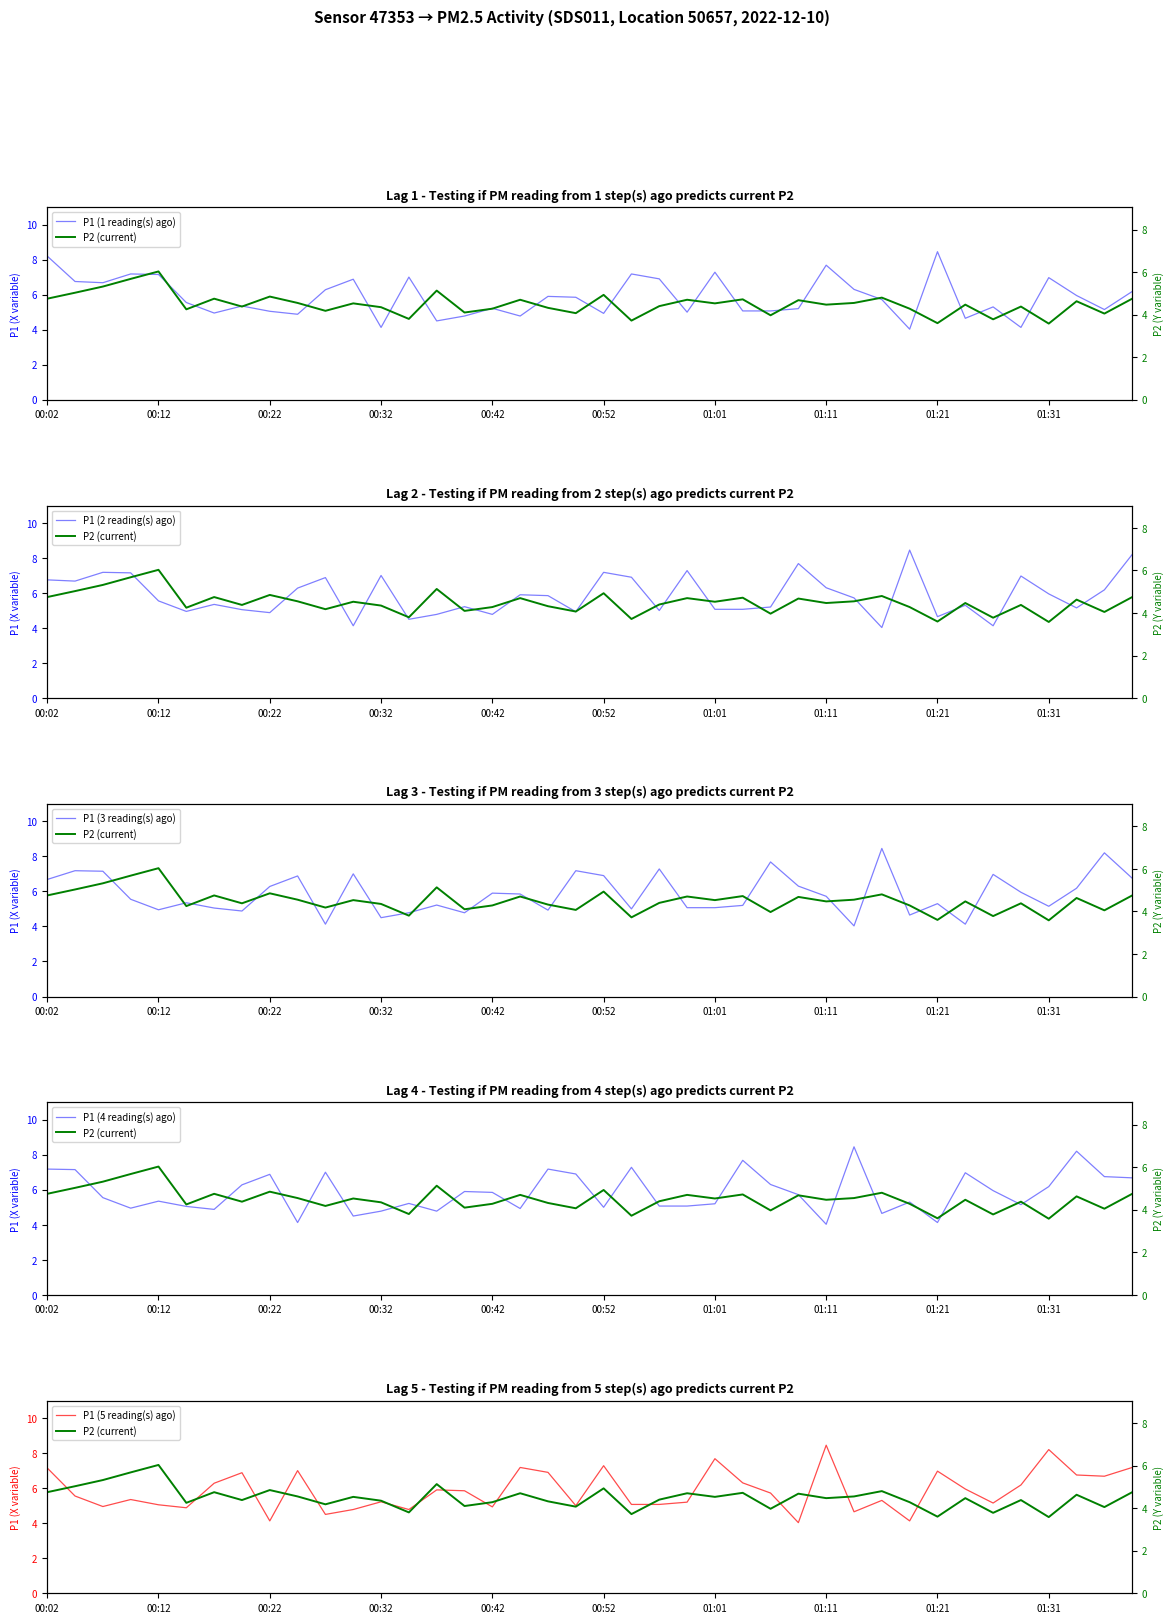

At which category is the sum across all series the highest?

00:02